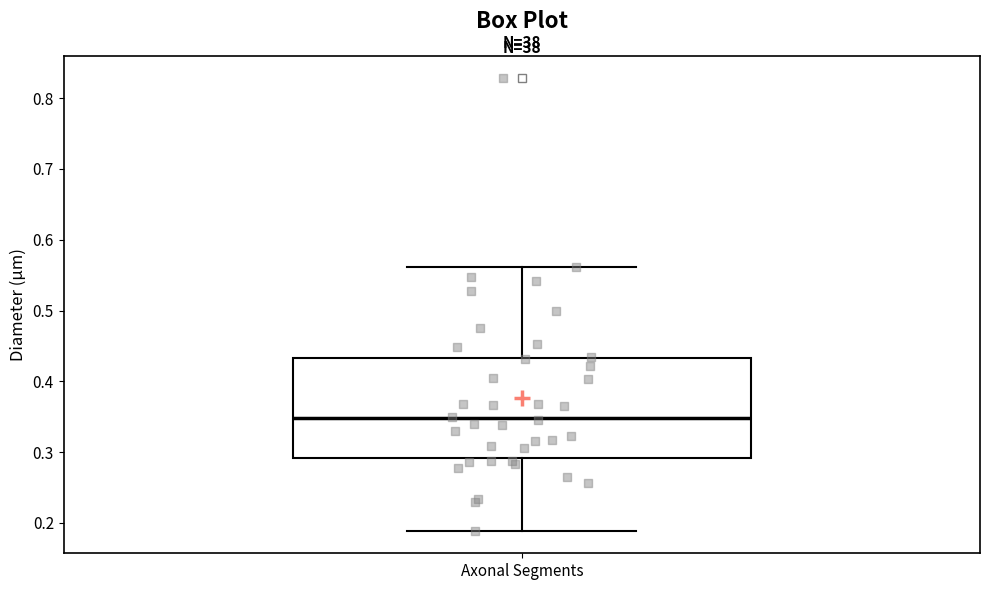

Read this box plot against the y-axis: the position of the median line, the range covered by the box, and the ends of both whiskers. The values are not printed on the chart, so give them approximately, as read against the axis.

median 0.35, box 0.29 to 0.43, whiskers 0.19 to 0.56